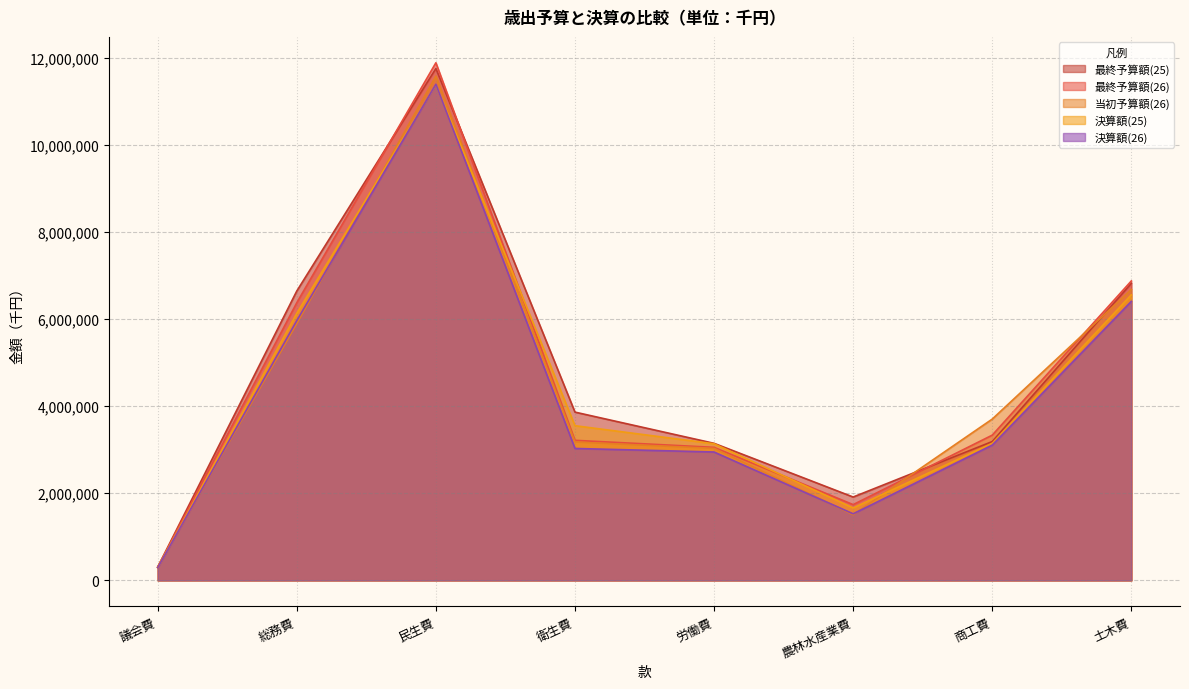

How many lines are shown in the chart?

5